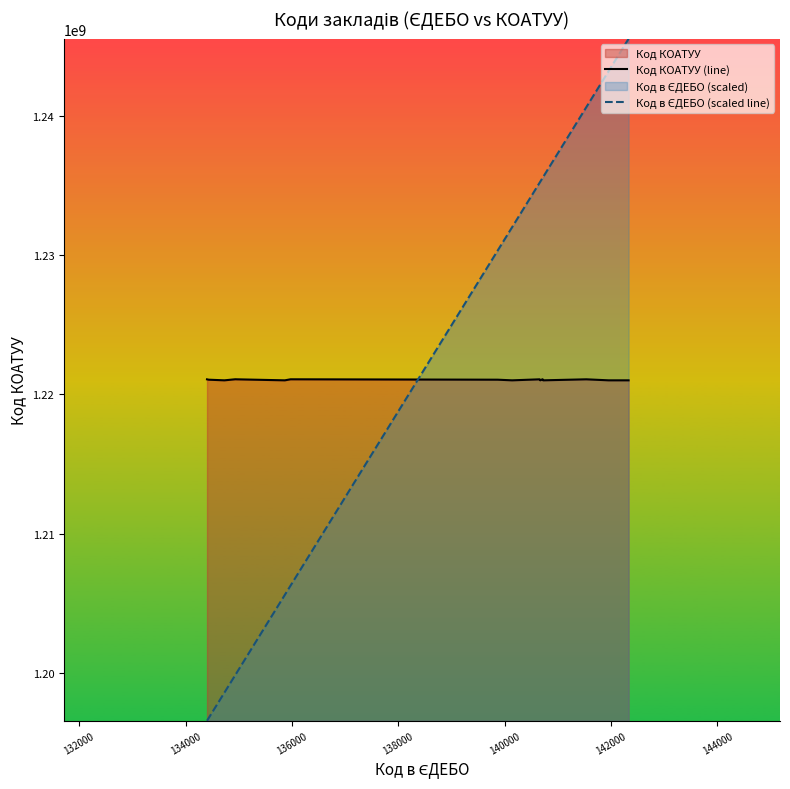

List the series in order of their peak value, lowest first.

Код КОАТУУ (line), Код в ЄДЕБО (scaled line)